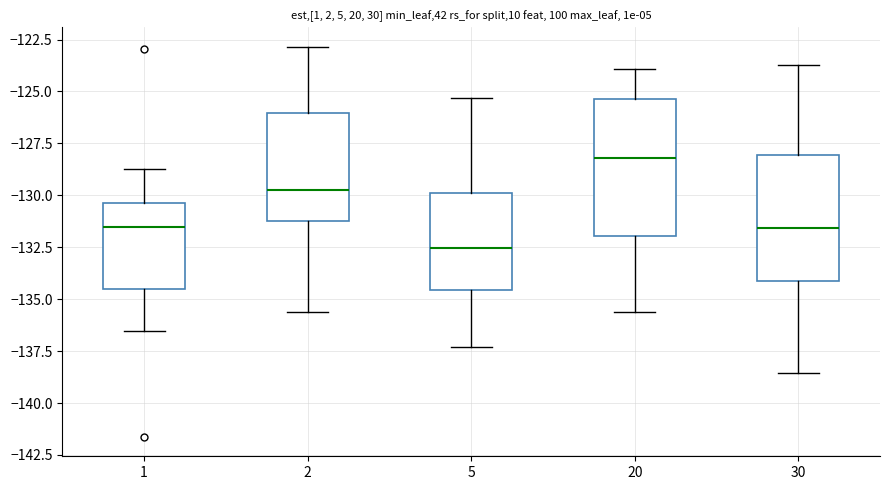

Where does the lower whisker of the box at x = 5 end on the y-axis? The values are not printed on the chart, so give them approximately, as read against the axis.

-137.5